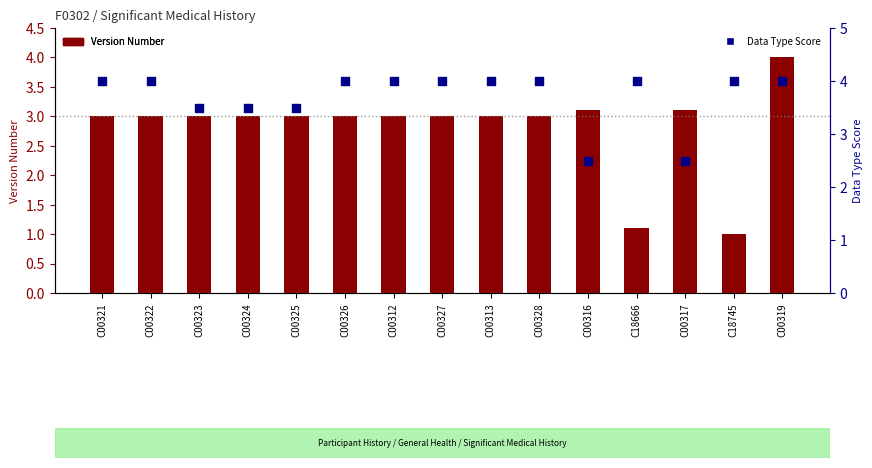

Which series contains the lowest Y value?

Version Number